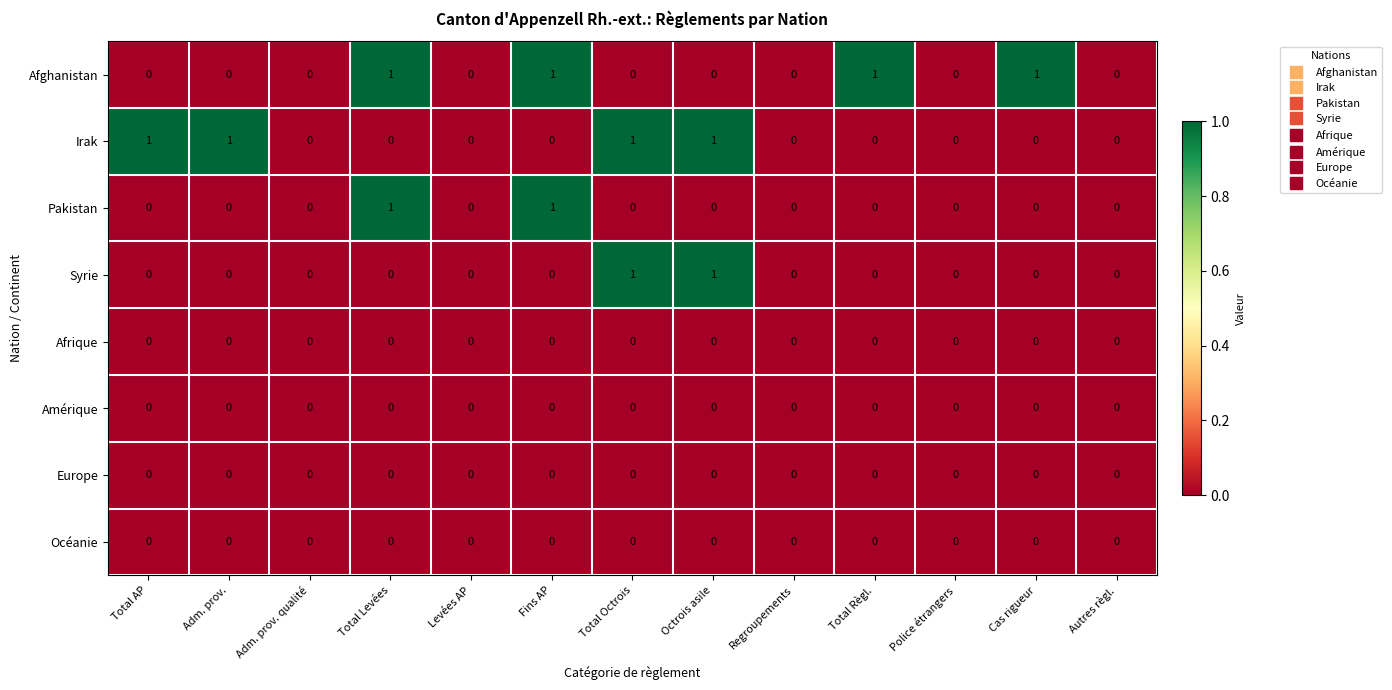

Is it true that Afrique equals 0 at Total Octrois?

True